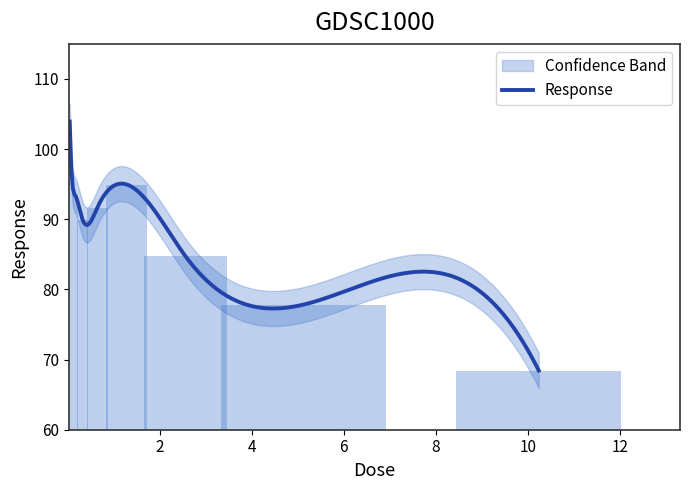

At which label is the value closest to 86?

2.56